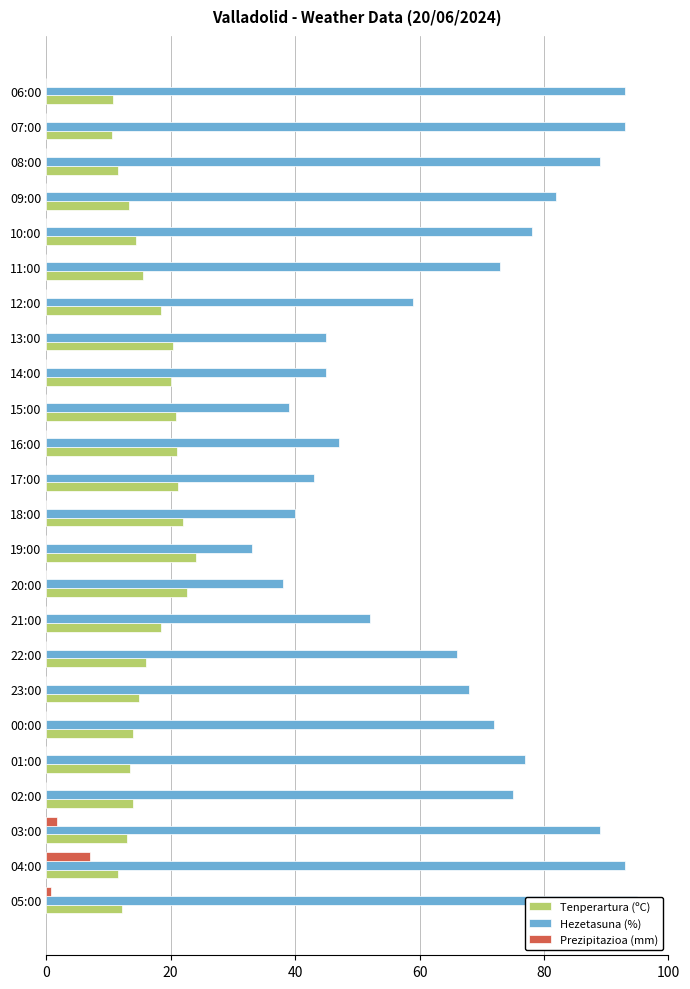

Rank the series by their maximum value, from highest to lowest.

Hezetasuna (%), Tenperartura (ºC), Prezipitazioa (mm)